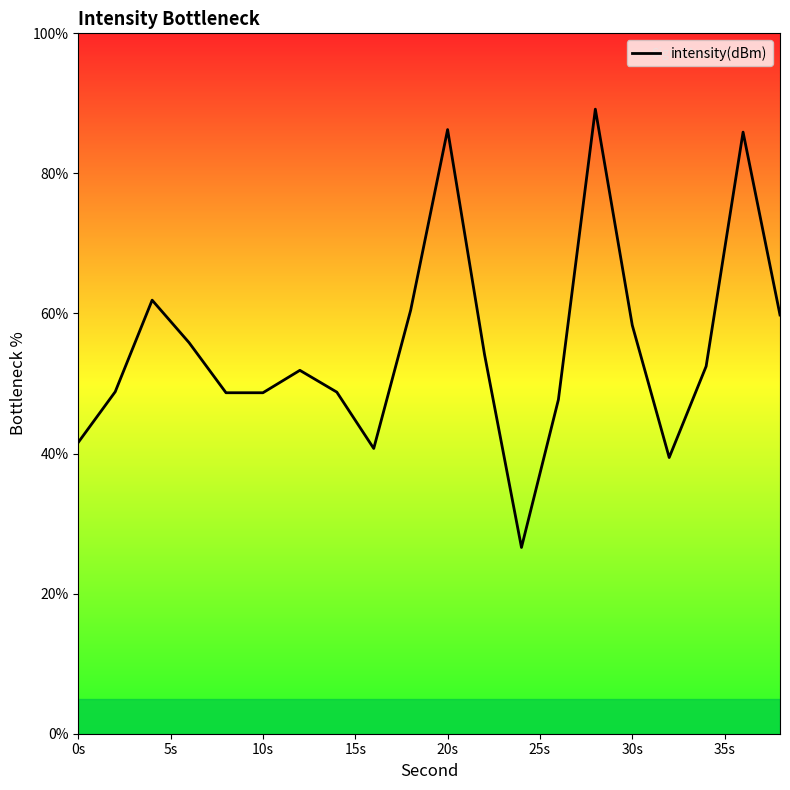

What is the minimum value shown in the chart?

26.6